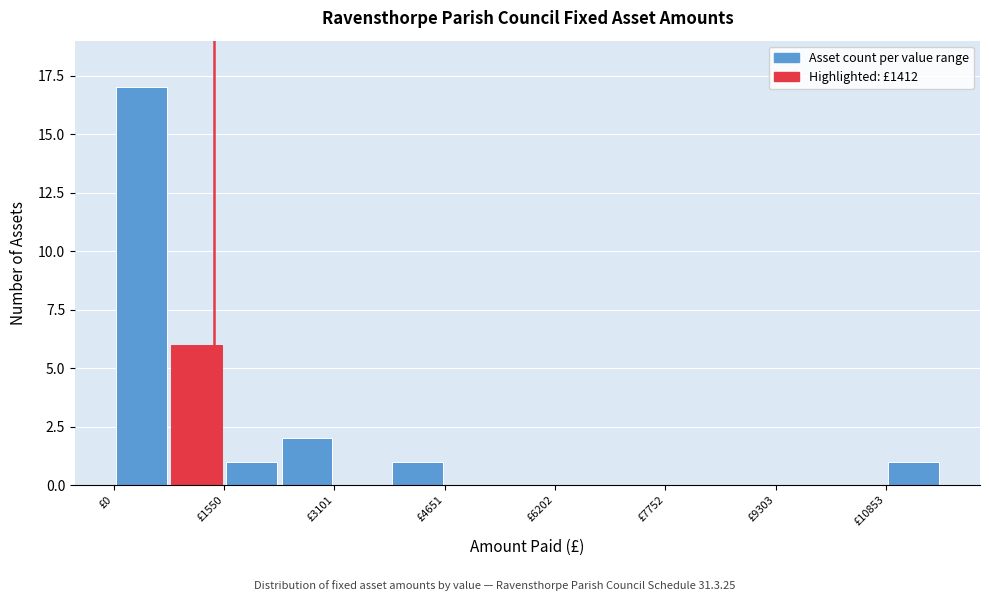

Around what value on the x-axis is the tallest bar? Give the approximate position of its centre, as read against the axis.

400